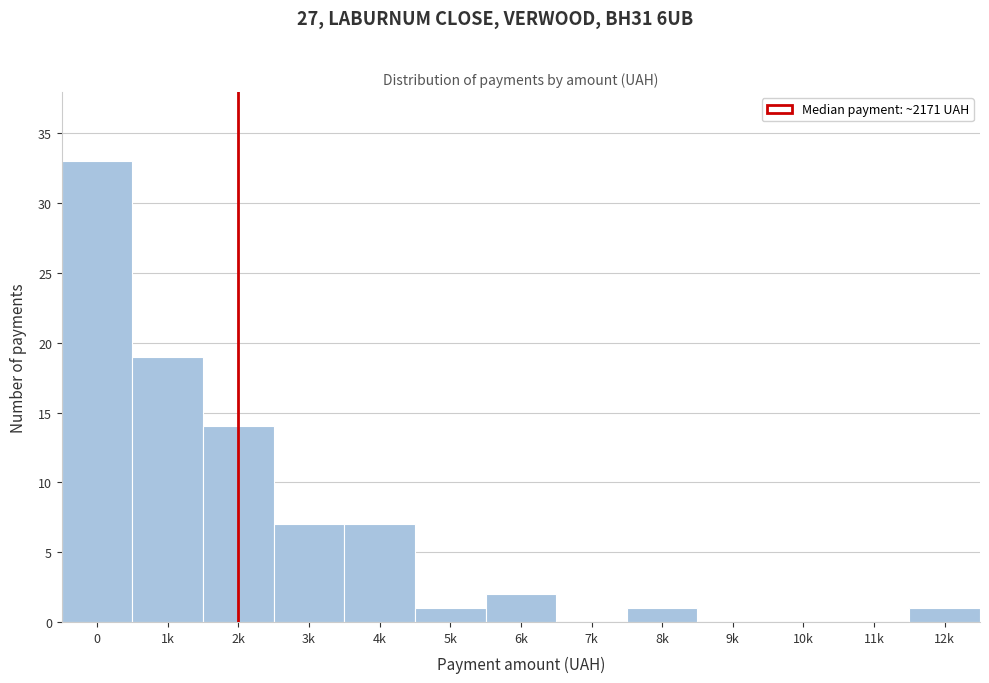

Reading right to left, list all the values displayed in this chart.

12k=1	11k=0	10k=0	9k=0	8k=1	7k=0	6k=2	5k=1	4k=7	3k=7	2k=14	1k=19	0=33